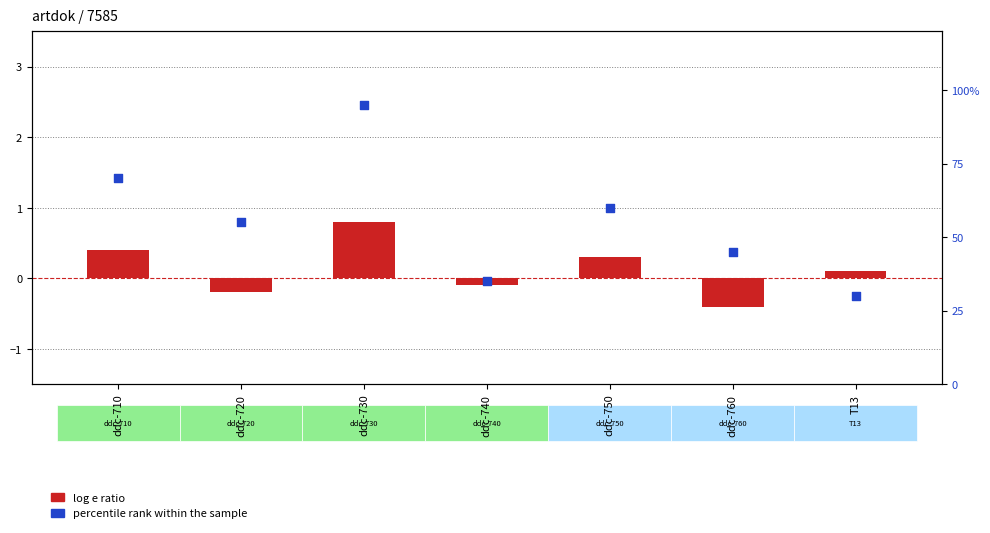

What are all the series names shown in the legend?

log e ratio, percentile rank within the sample